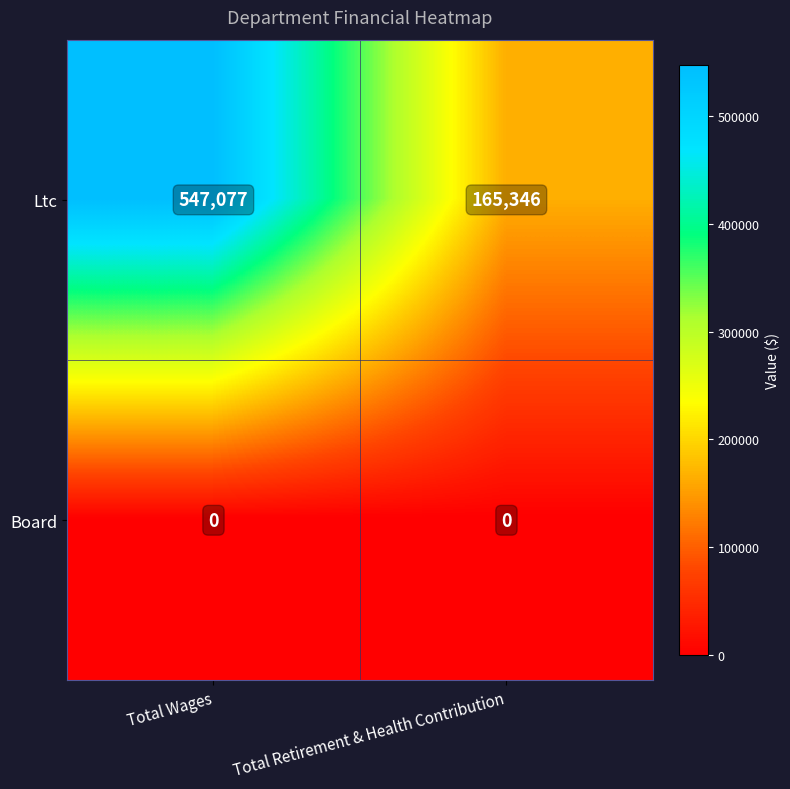

List the series in order of their overall mean, lowest first.

Board, Ltc